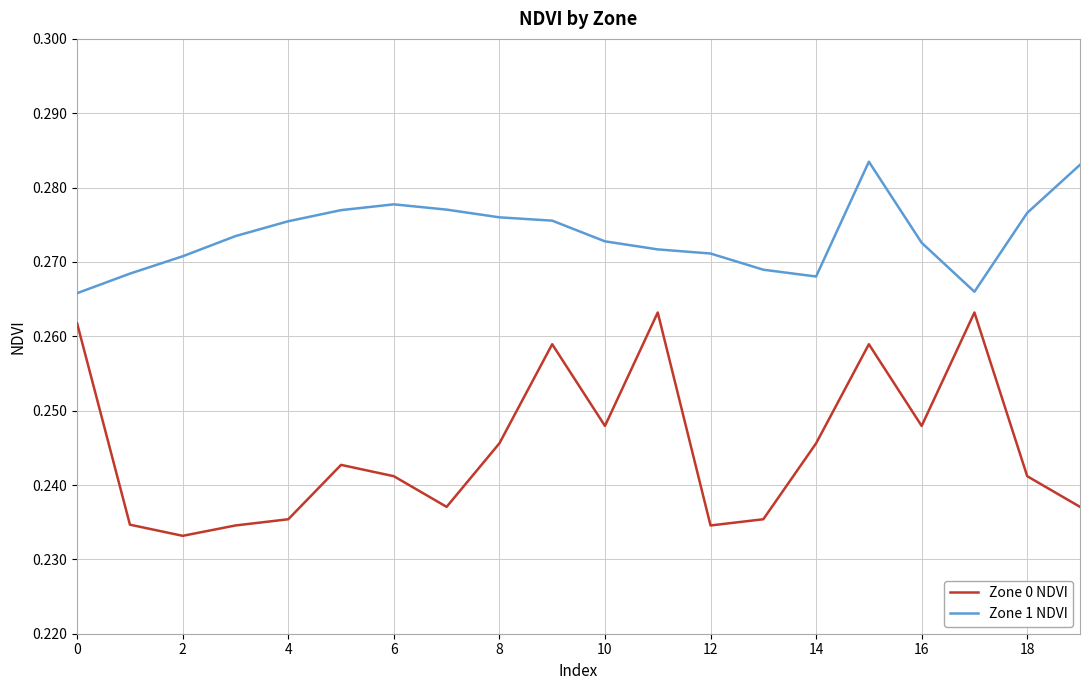

In Zone 0 NDVI, how many points are higher than both neighbors (excluding endpoints)?

5